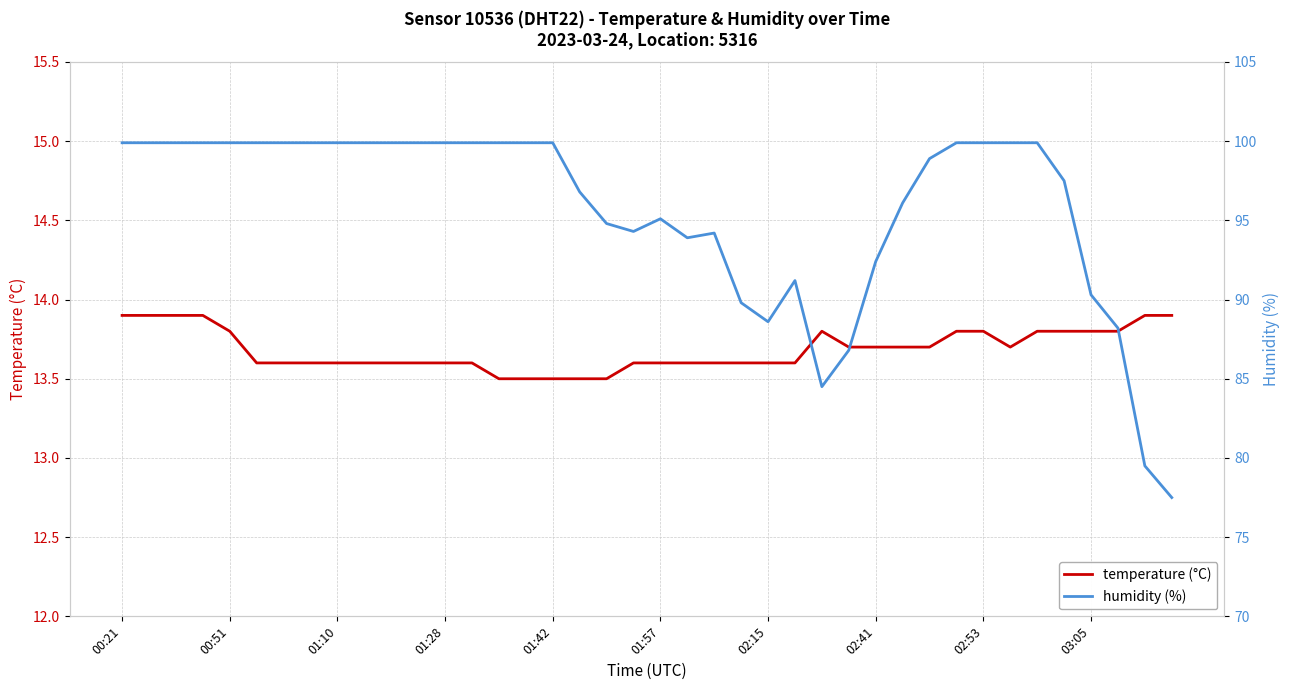

Does the chart have visible grid lines?

Yes